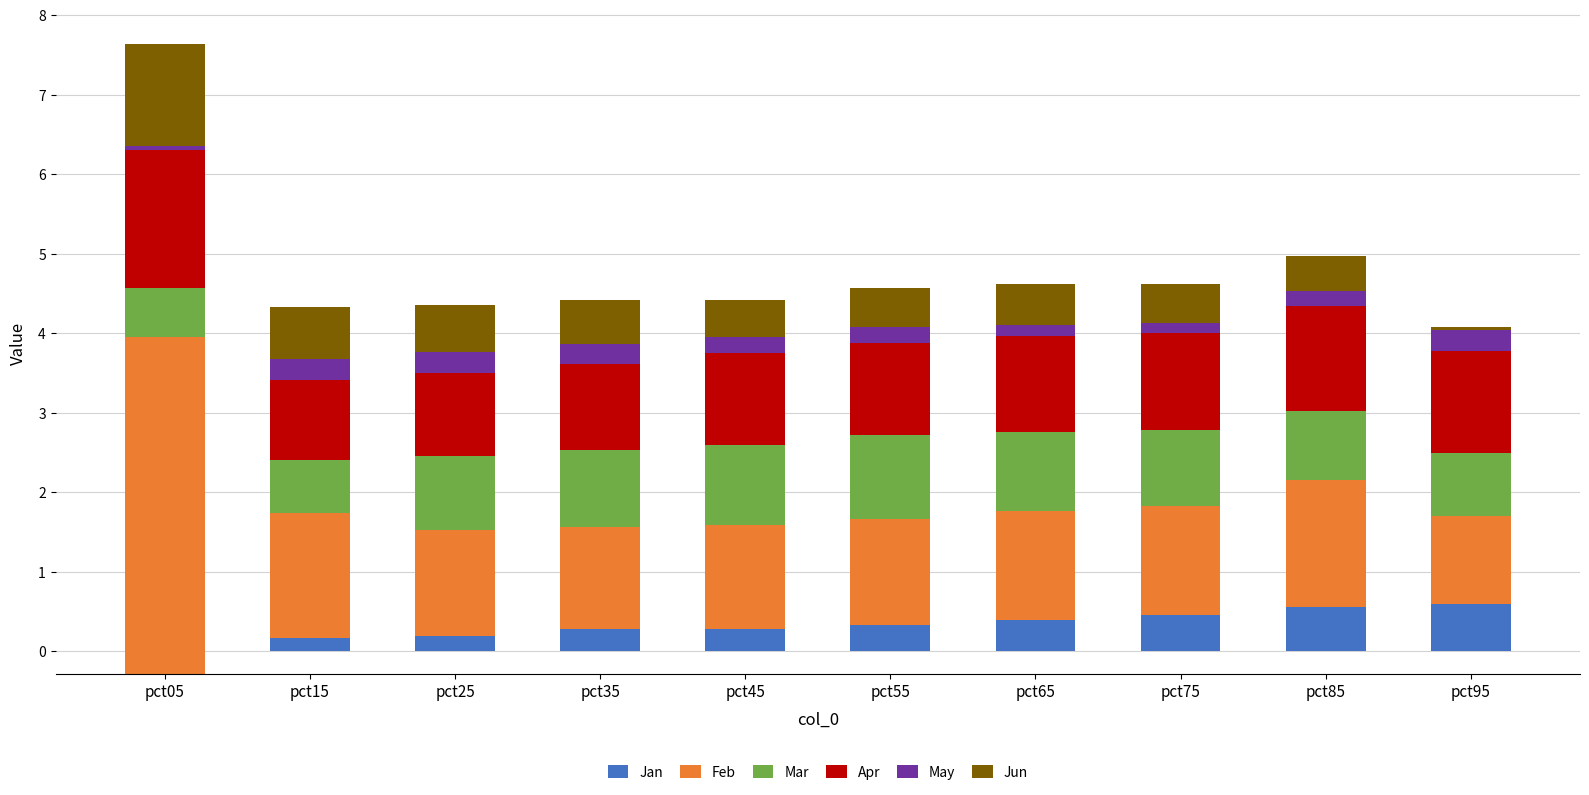

List the series in order of their peak value, lowest first.

May, Jan, Mar, Jun, Apr, Feb